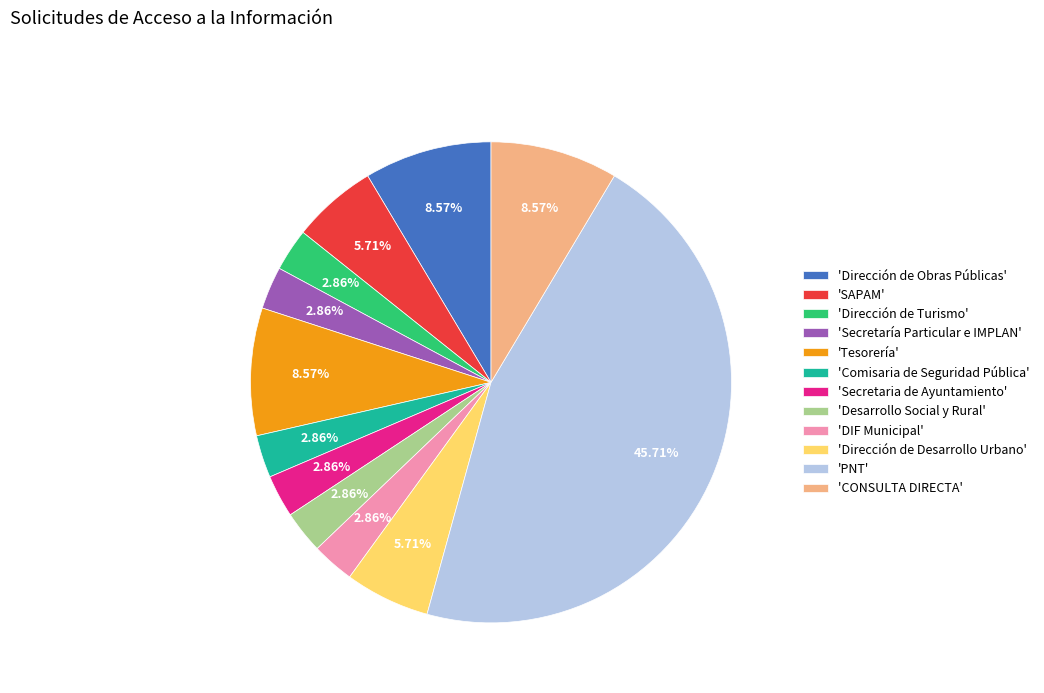

How many segments does this pie chart have?

12